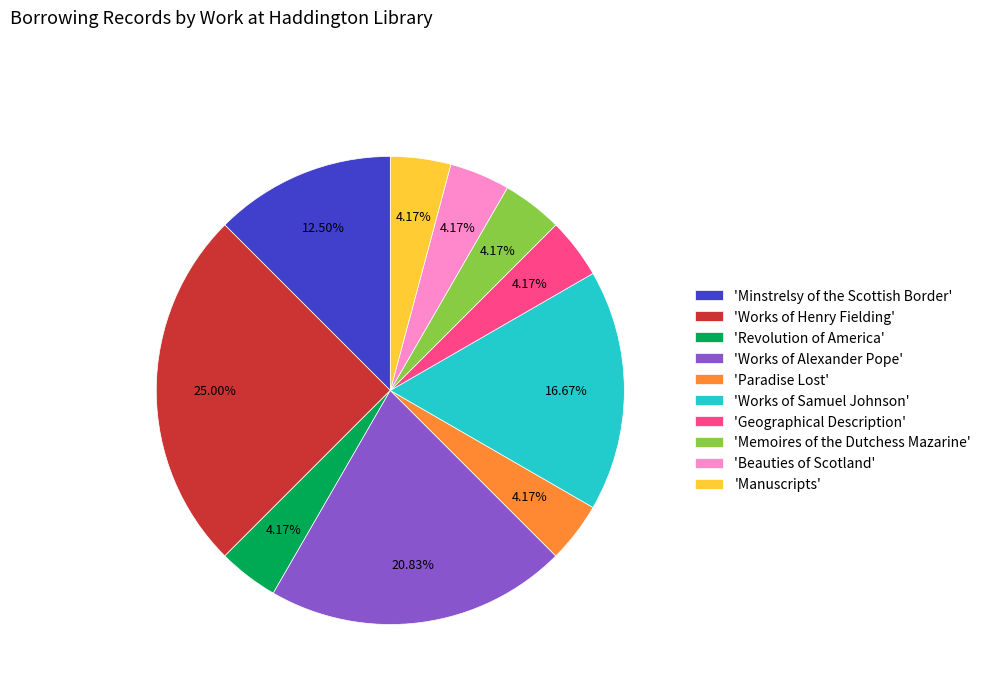

What is the ratio of the value at 'Works of Samuel Johnson' to the value at 'Works of Alexander Pope'?

0.8